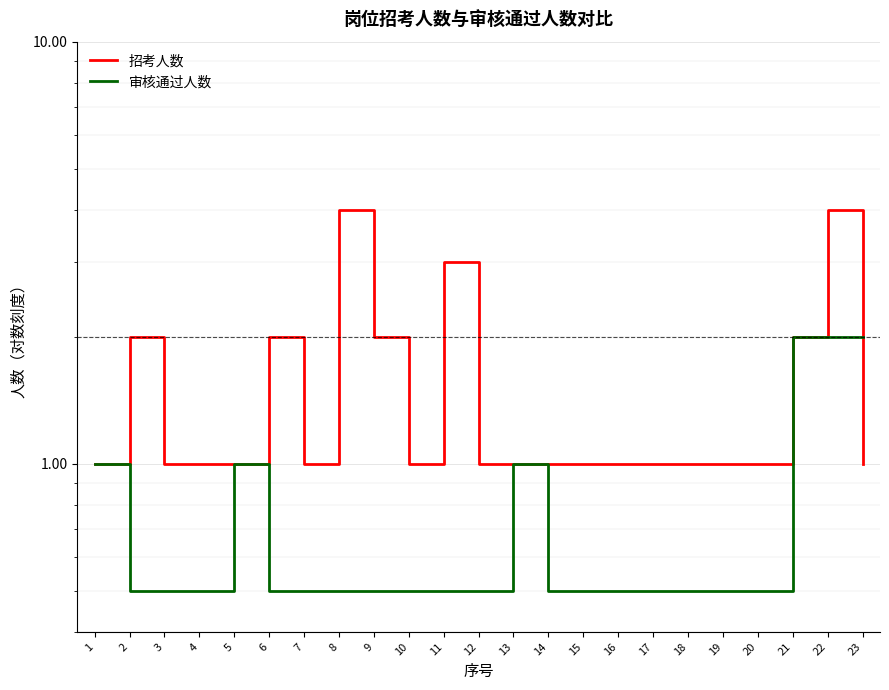

What is the minimum value for 招考人数?

1.0